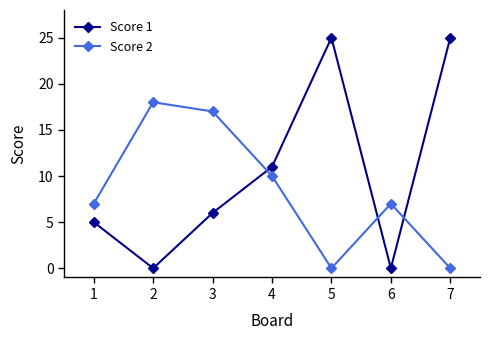

What is the maximum value shown in the chart?

25